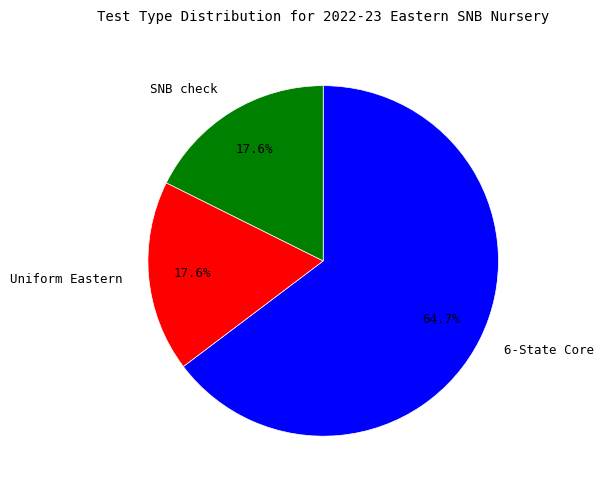

Count the number of slices in the pie.

3